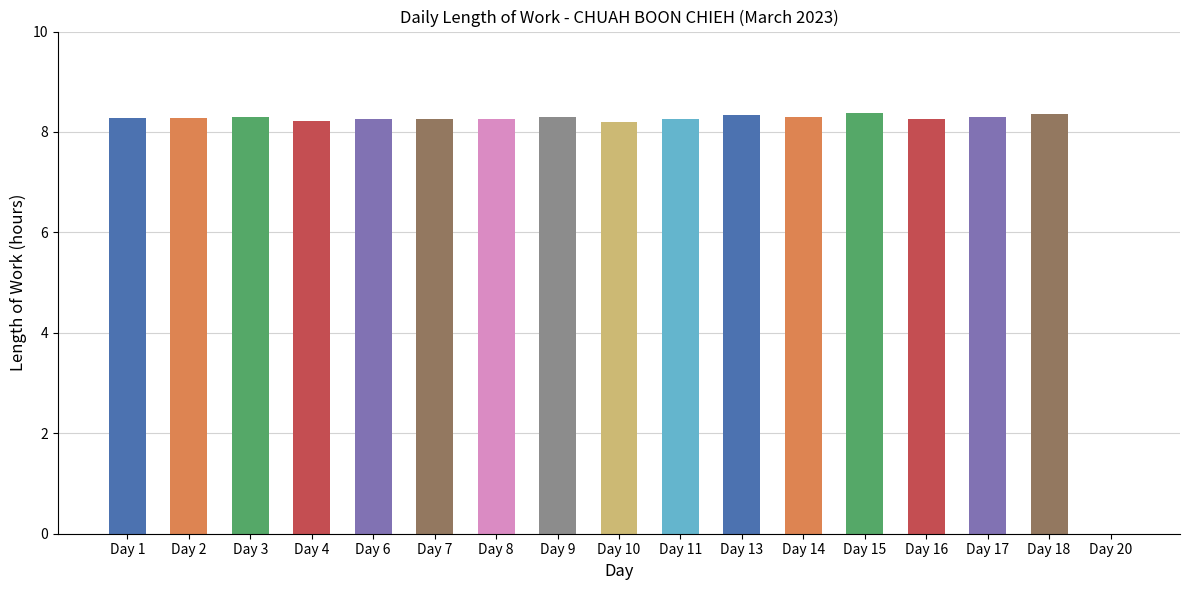

Approximately how many times larger is the value at Day 17 compared to Day 3?

1.0